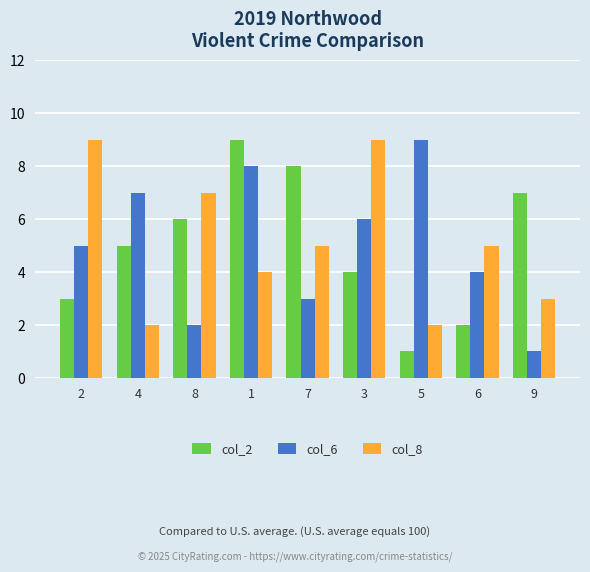

What is the minimum value shown in the chart?

1